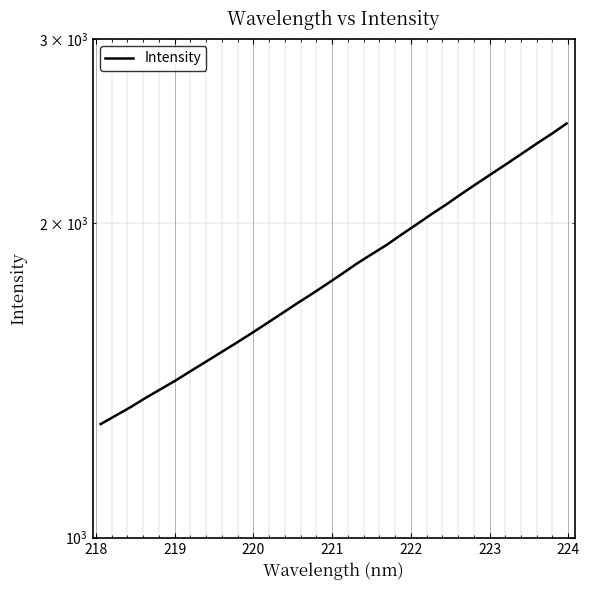

Does the chart display data point markers on the line(s)?

No